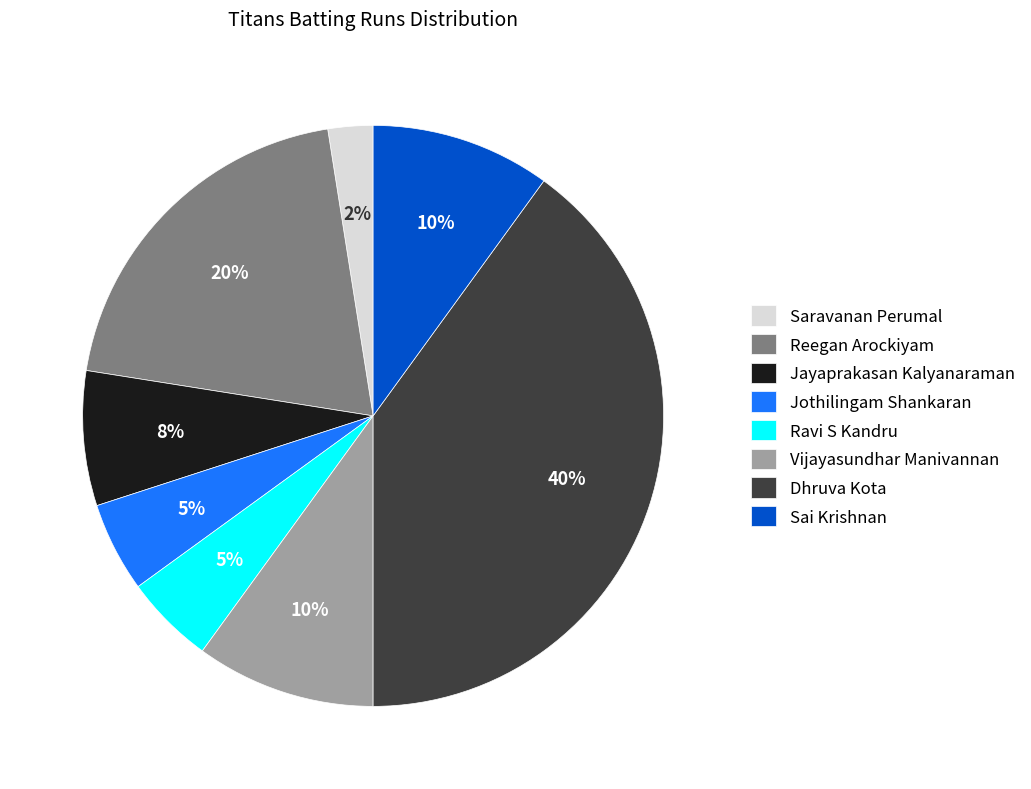

Is it true that Reegan Arockiyam is 20% of the pie?

True